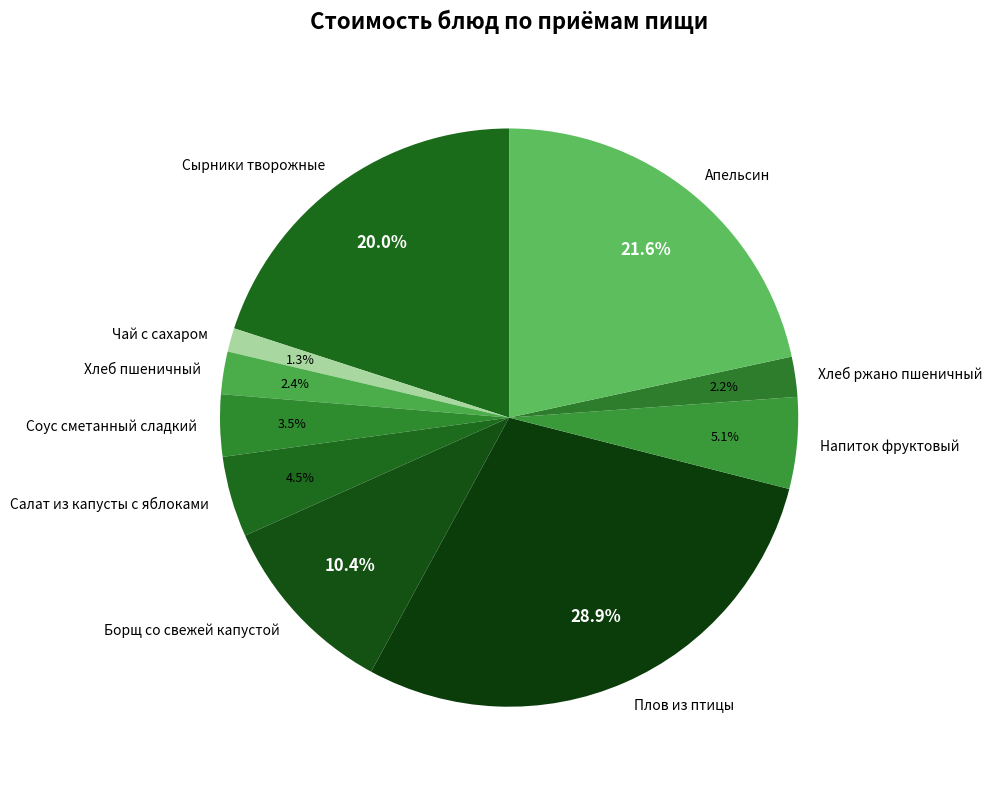

Does Хлеб пшеничный represent more than half of the total?

No